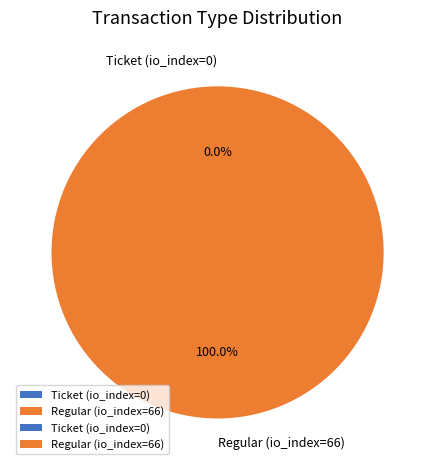

What is the largest slice in the pie chart?

Regular (io_index=66)